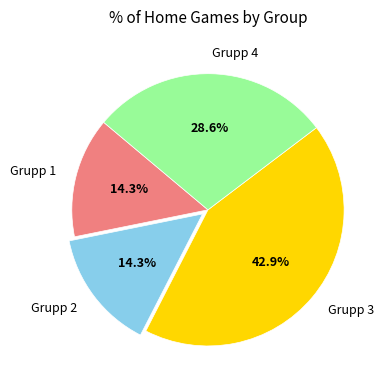

Is there any slice that represents more than half of the pie?

No